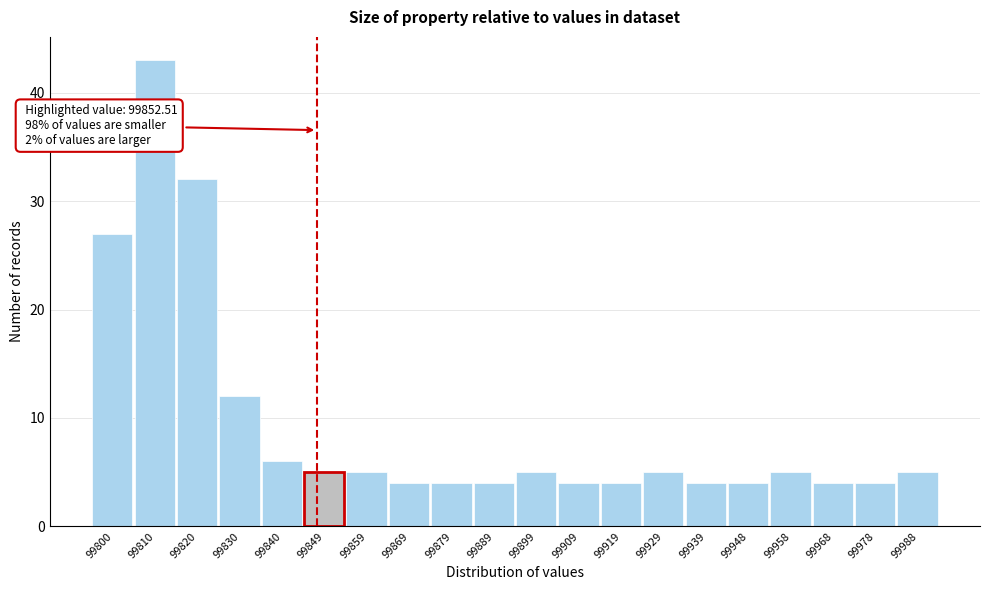

Reading left to right, transcribe all the data shown in this chart.

99800=27	99810=43	99820=32	99830=12	99840=6	99849=5	99859=5	99869=4	99879=4	99889=4	99899=5	99909=4	99919=4	99929=5	99939=4	99948=4	99958=5	99968=4	99978=4	99988=5